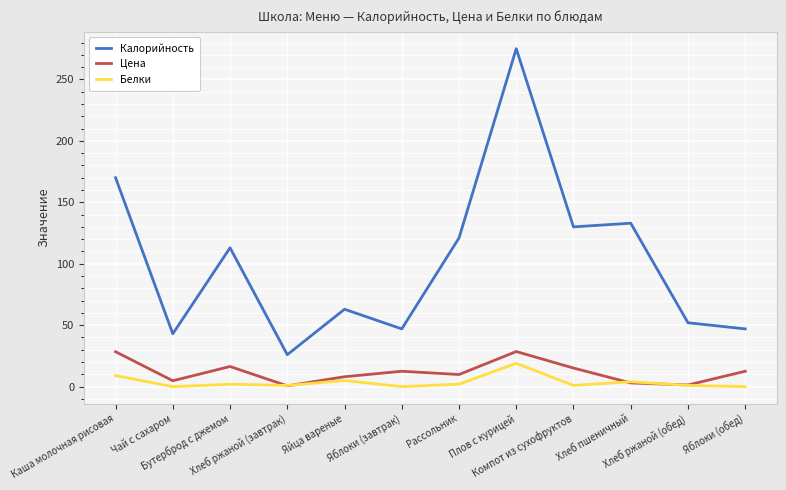

Which series has the widest spread of values?

Калорийность